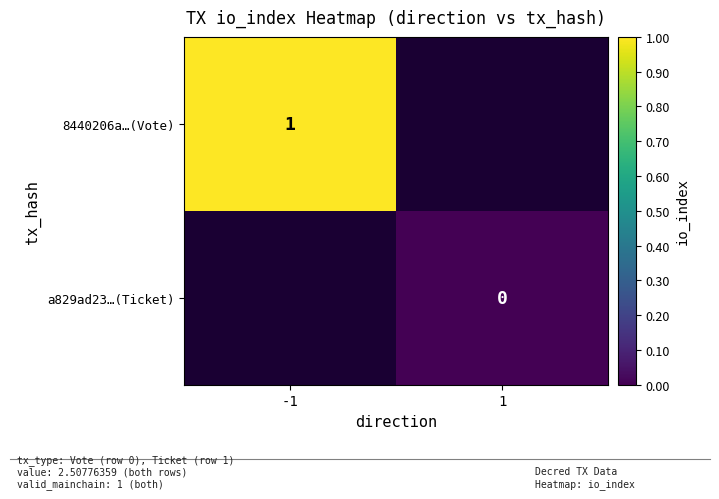

Is the value of 8440206a…(Vote) at -1 greater than the value of a829ad23…(Ticket) at 1?

Yes